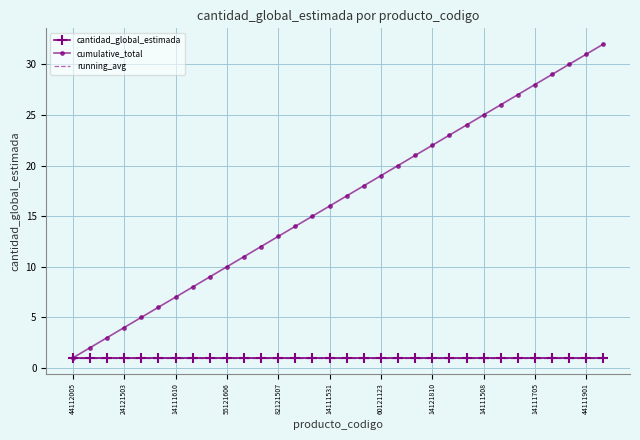

What is the sum of all cumulative_total values?

528